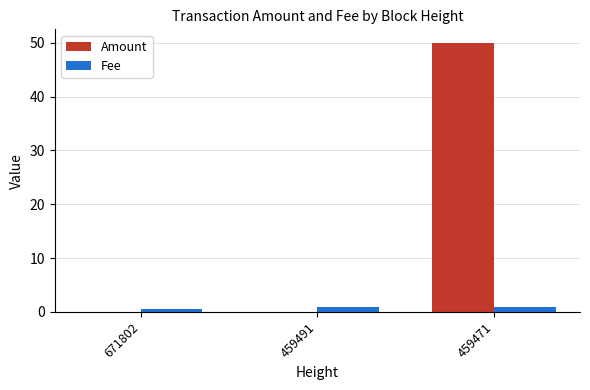

Are the bars horizontal?

No